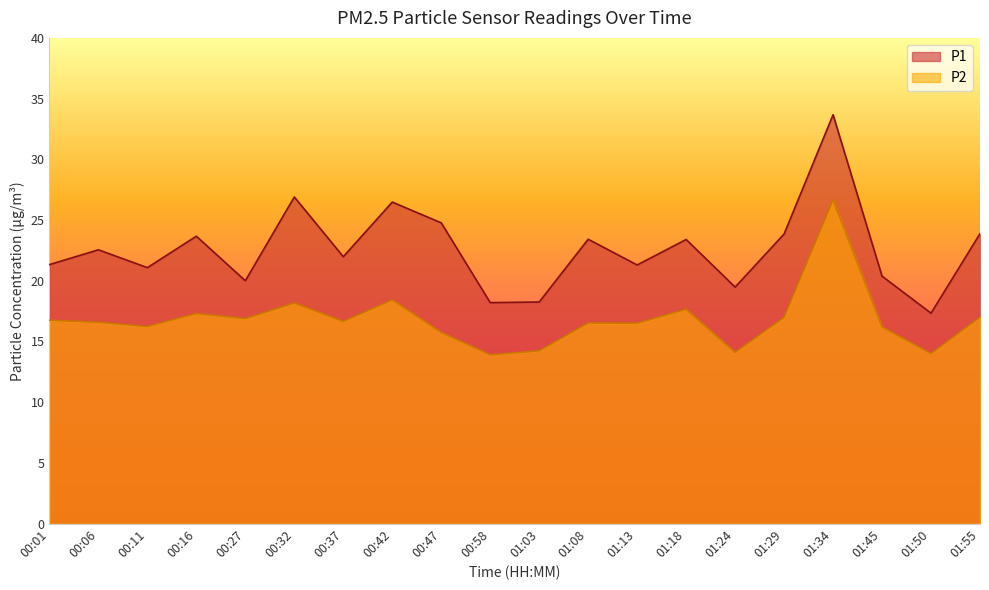

List the series in order of their peak value, lowest first.

P2, P1